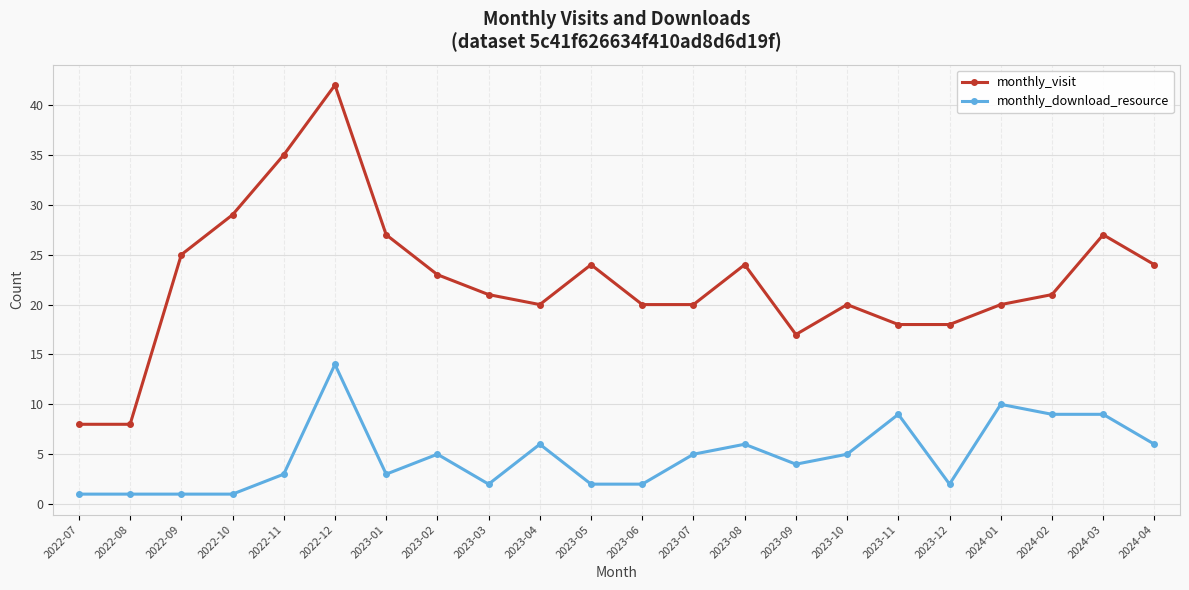

What is the difference between the highest and lowest values at 2024-04?

18